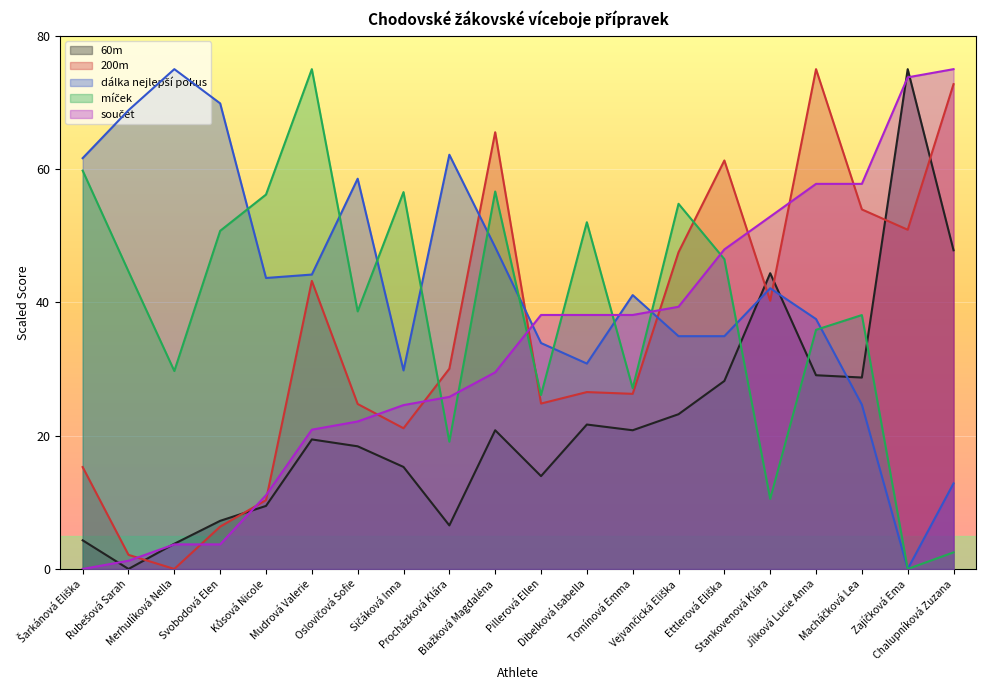

Is the value of součet at Blažková Magdaléna greater than the value of míček at Ettlerová Eliška?

No